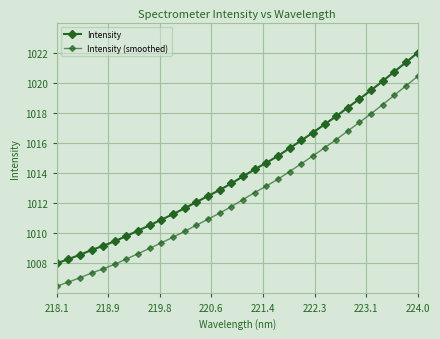

True or false: Intensity and Intensity (smoothed) intersect in this chart.

False